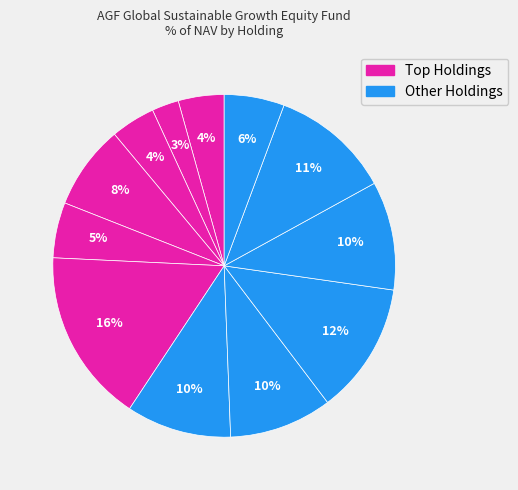

How many slices are in this pie chart?

12